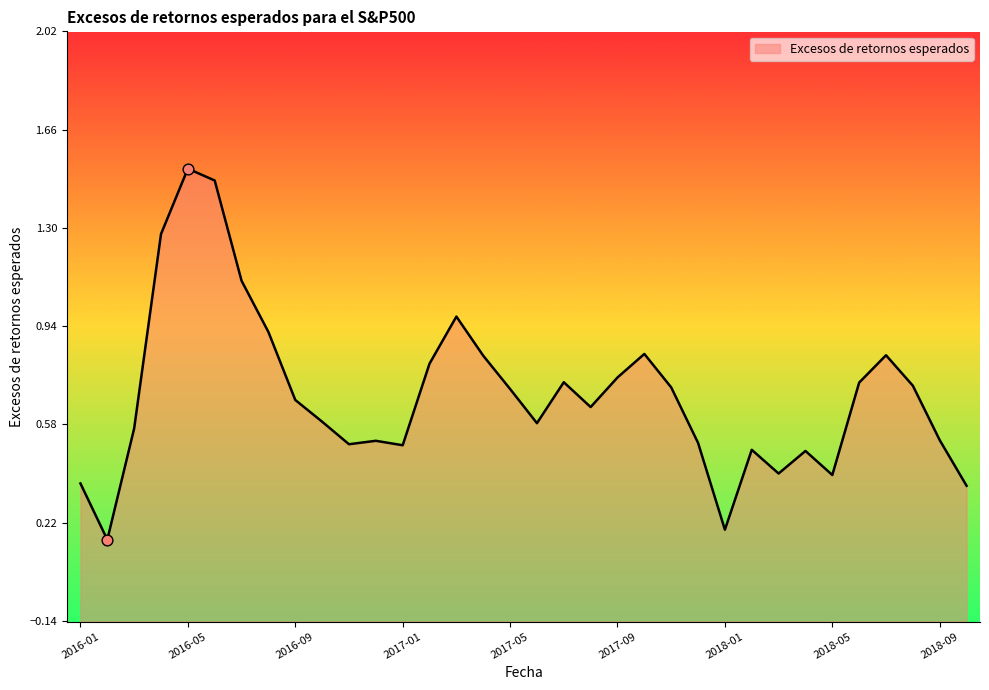

Which has a higher value, 2017-01 or 2016-08?

2016-08